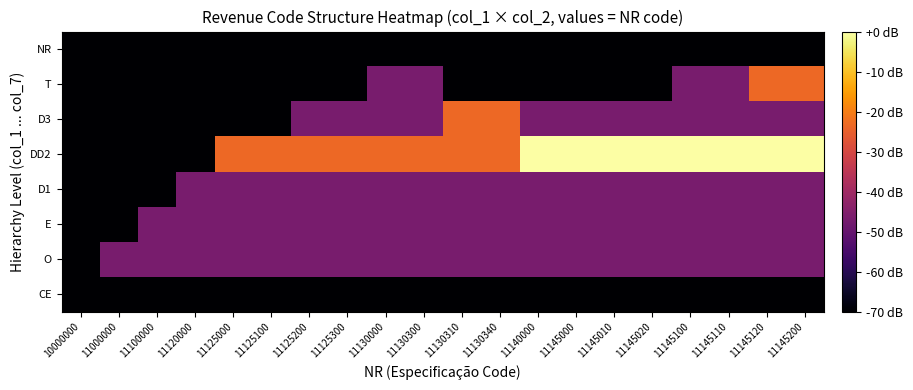

What is the minimum value shown in the chart?

-70.0